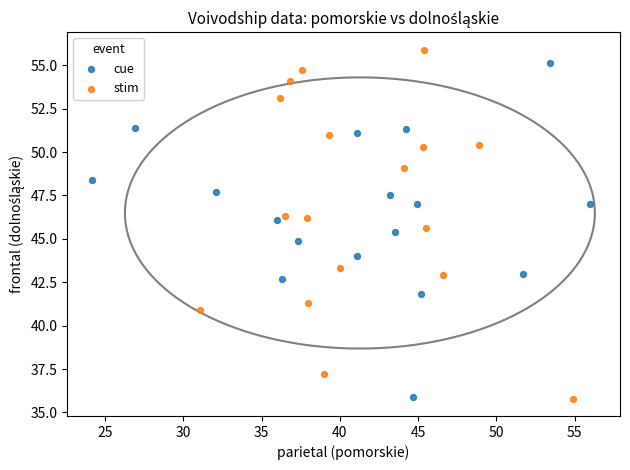

Which series has the largest Y range (max minus min)?

stim